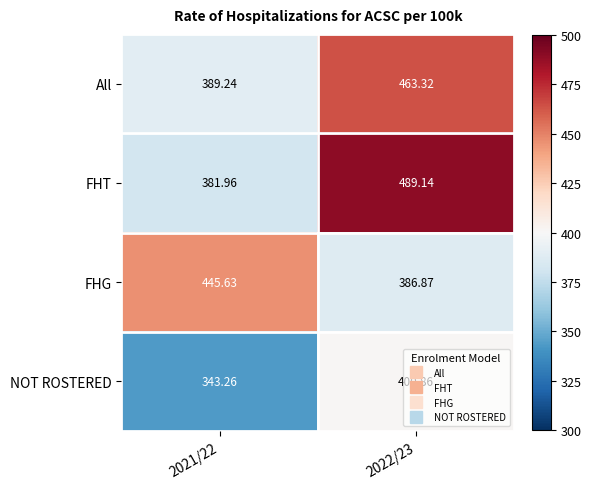

Which series changed the most between 2021/22 and 2022/23?

FHT